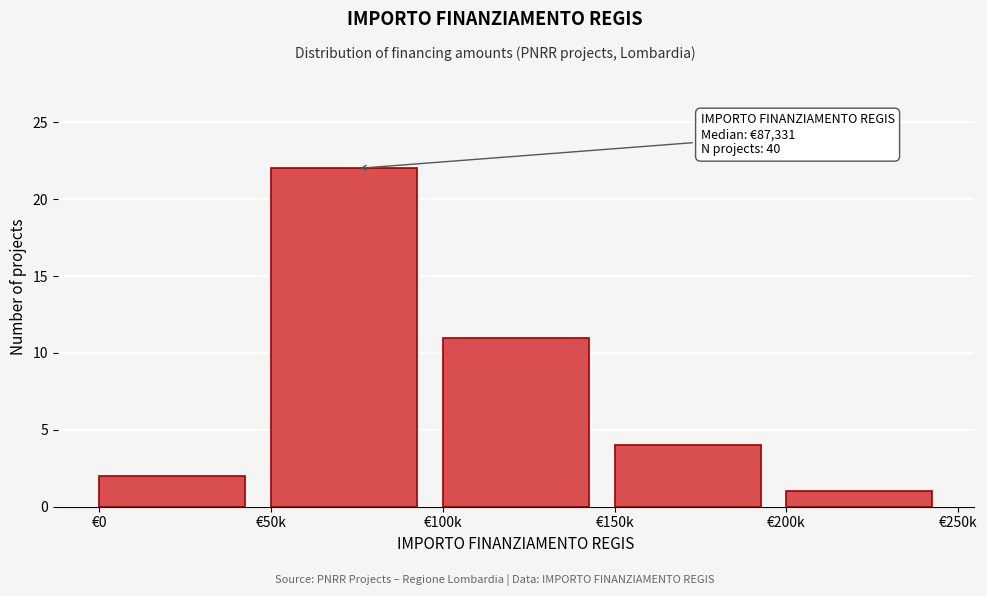

Reading right to left, what are all the values shown in this chart?

1	4	11	22	2